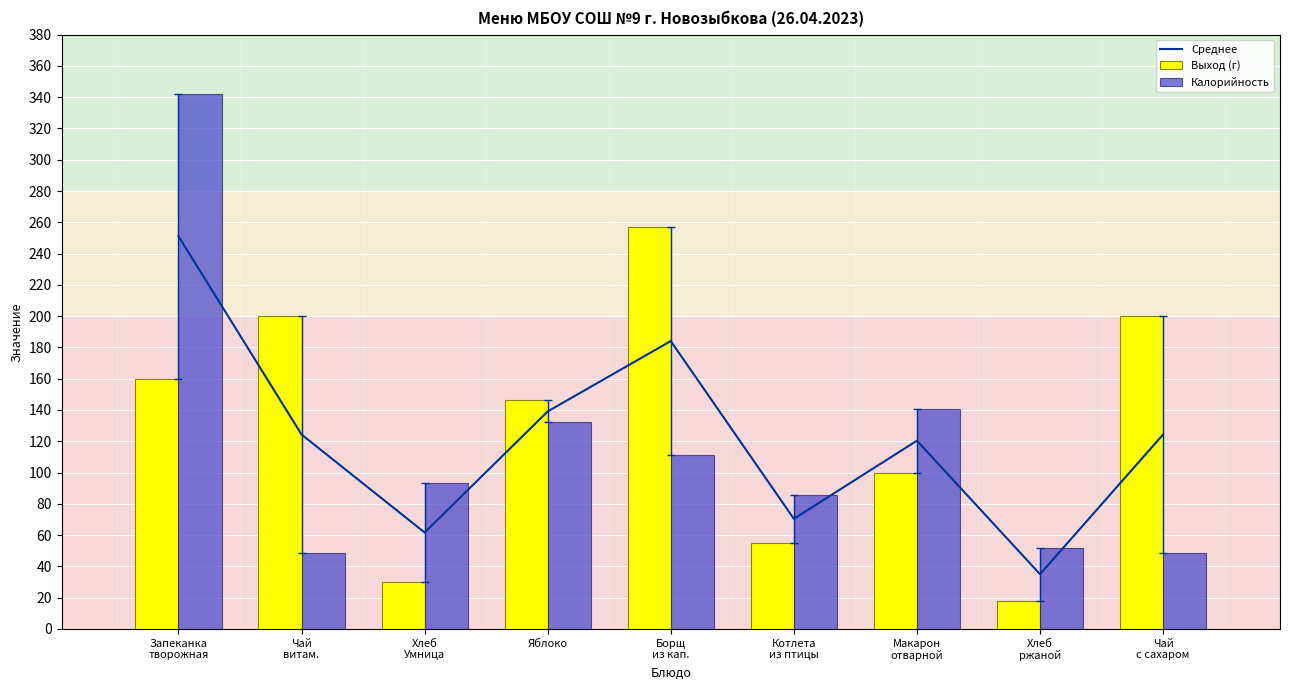

What position from the right is Чай
витам.?

8